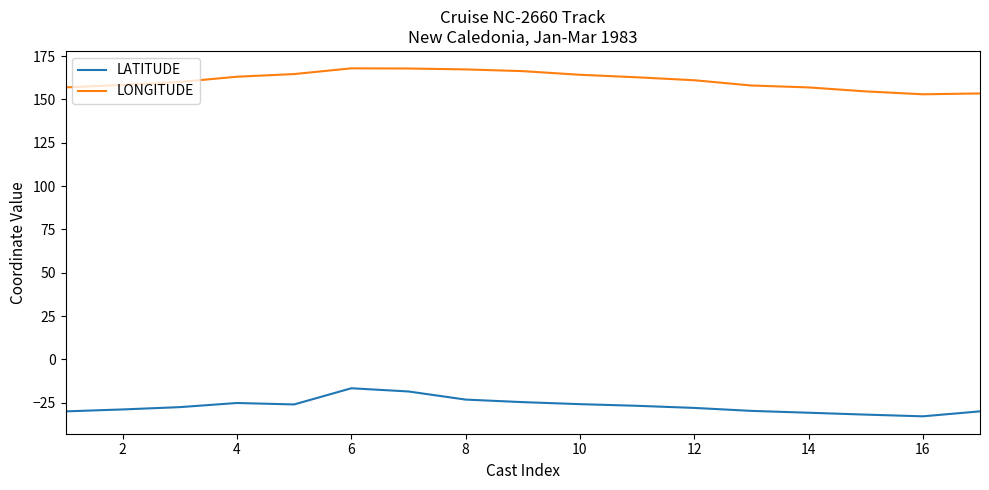

Which series has the largest total across all categories?

LONGITUDE